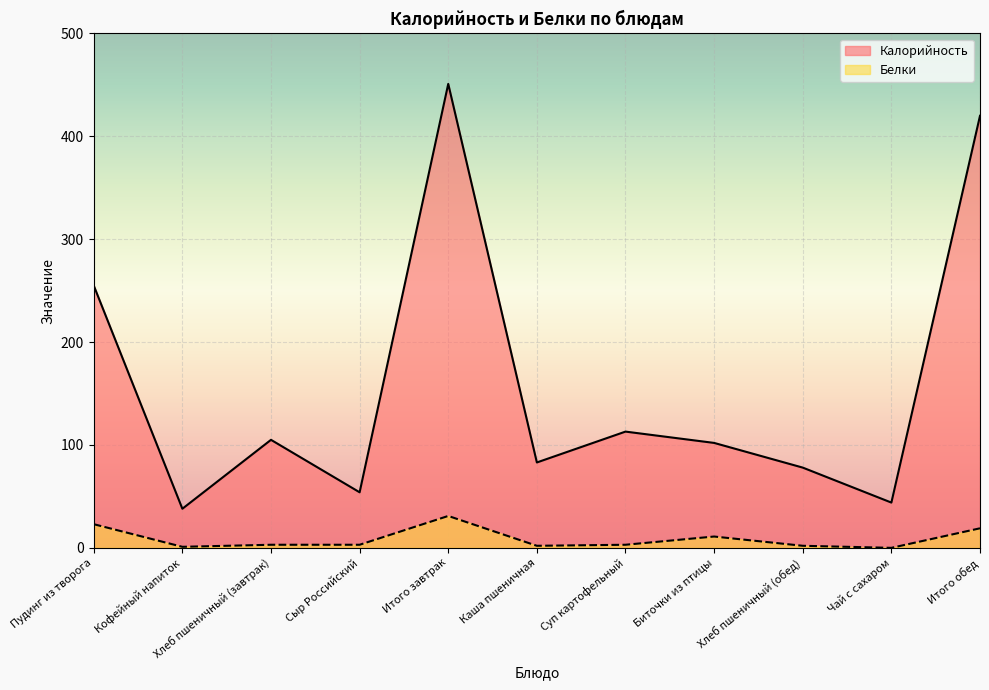

Is the value of Белки at Пудинг из творога greater than the value of Калорийность at Каша пшеничная?

No